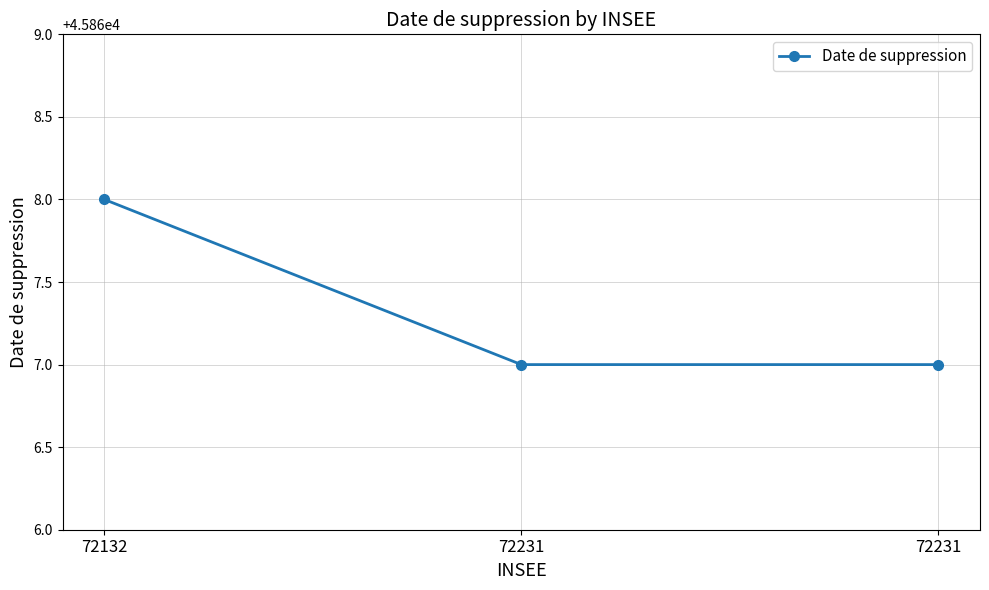

What is the smallest value displayed?

45867